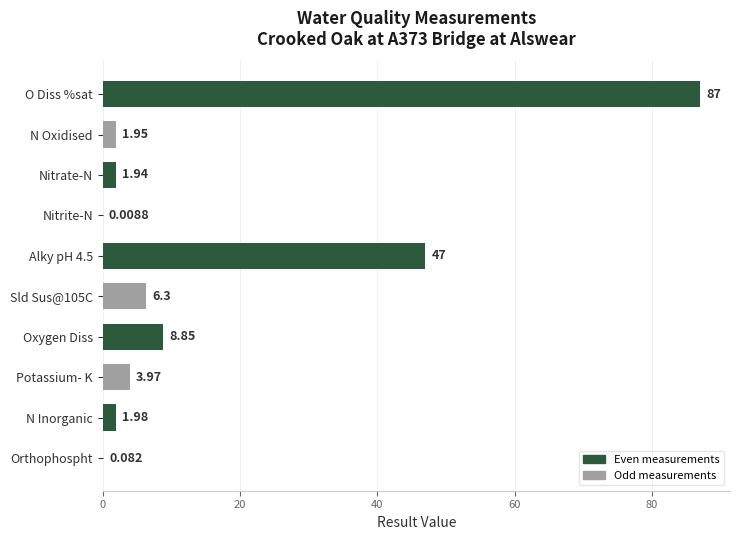

Which label corresponds to the largest value in the chart?

O Diss %sat